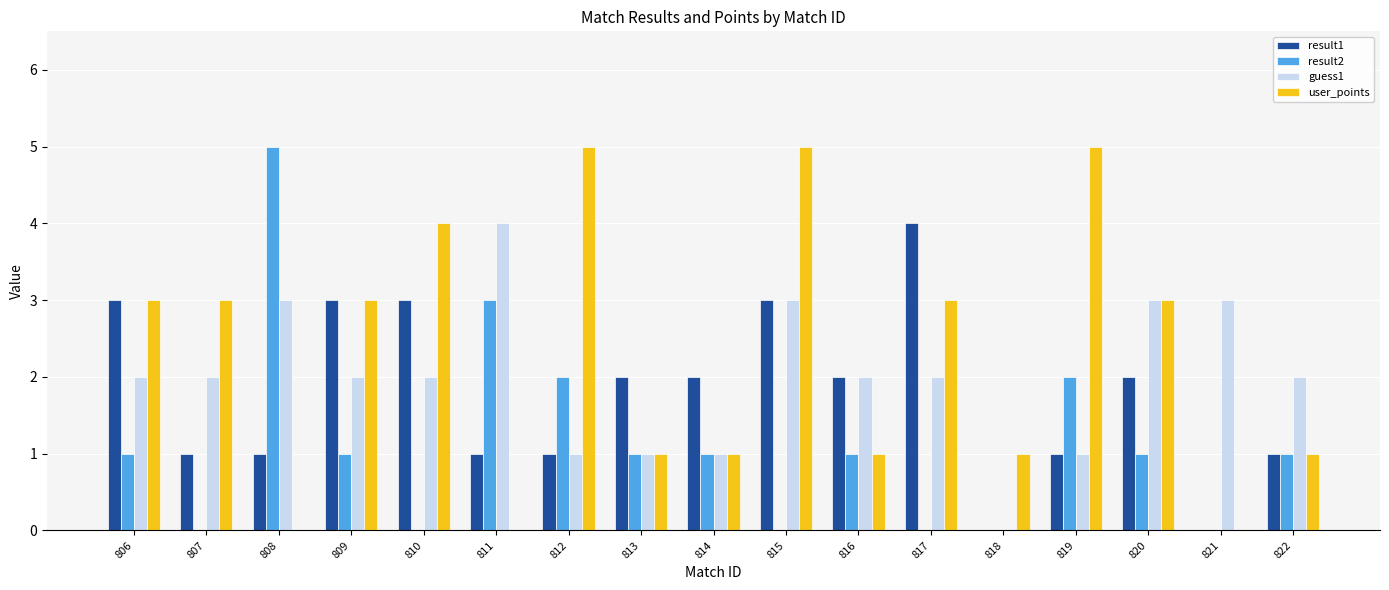

Are the bars grouped side by side (vs. stacked)?

Yes